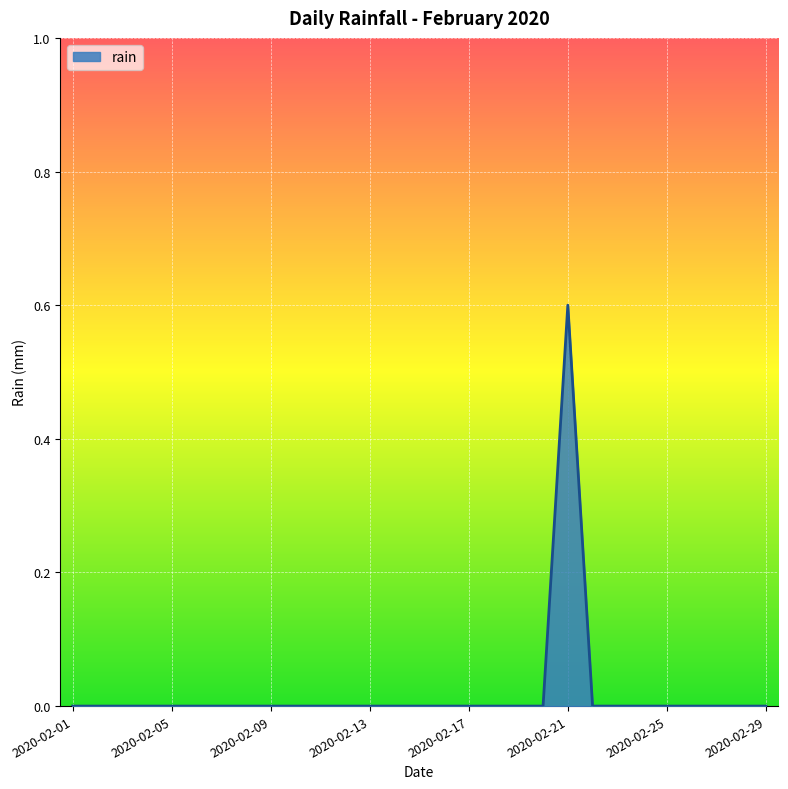

What is the difference between the maximum and minimum values?

0.6